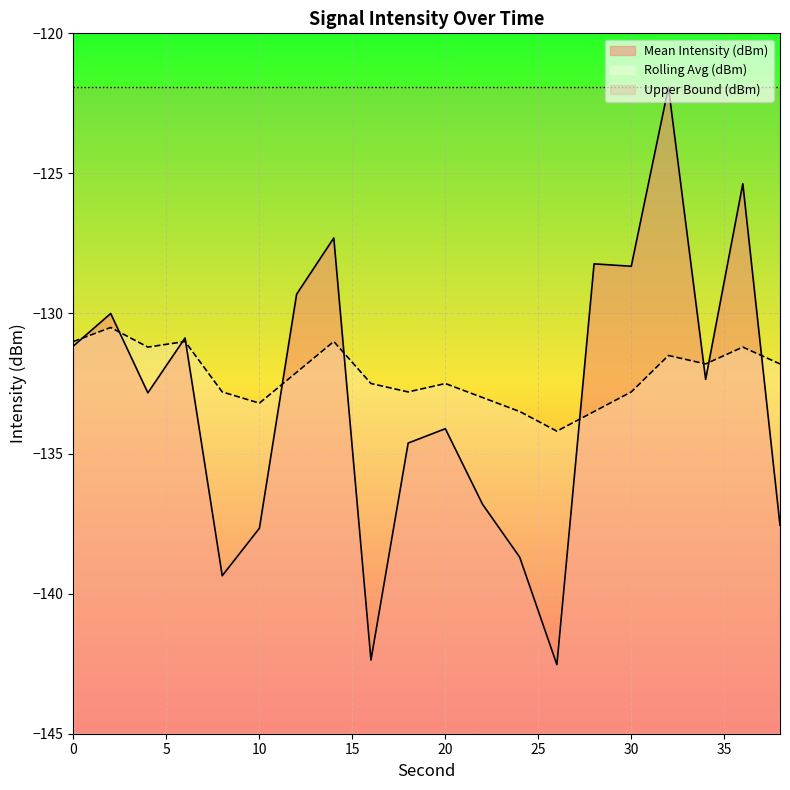

True or false: Rolling Avg (dBm) and Upper Bound (dBm) cross at least once.

False